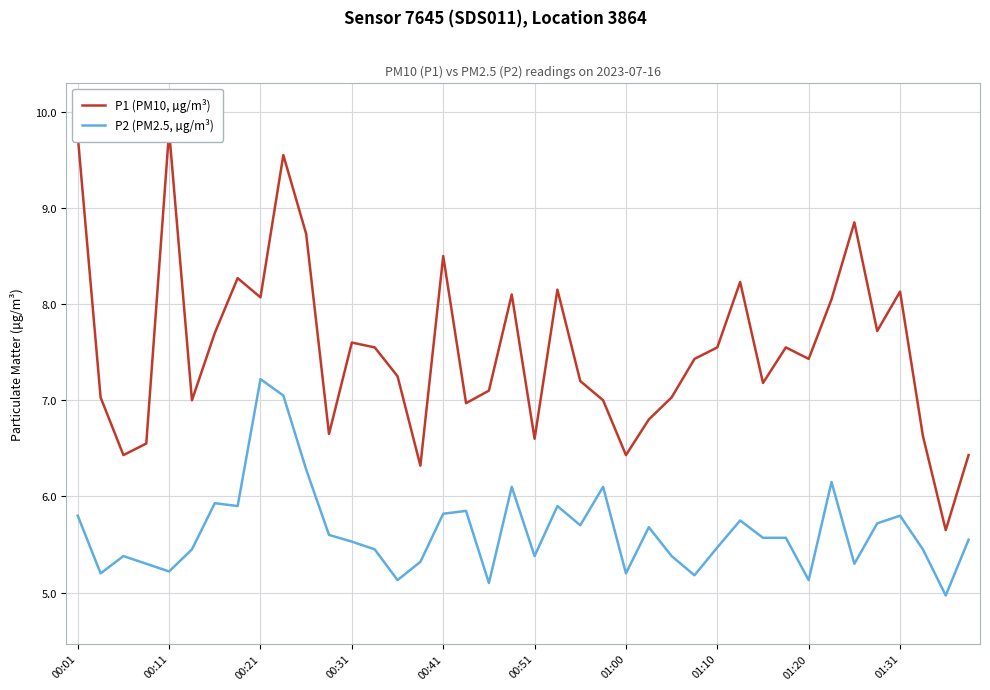

Reading left to right, list all the values displayed in this chart.

P1 (PM10, µg/m³): 9.8	7.0	6.4	6.5	9.8	7.0	7.7	8.3	8.1	9.6	8.7	6.7	7.6	7.5	7.2	6.3	8.5	7.0	7.1	8.1	6.6	8.2	7.2	7.0	6.4	6.8	7.0	7.4	7.5	8.2	7.2	7.5	7.4	8.1	8.8	7.7	8.1	6.6	5.7	6.4
P2 (PM2.5, µg/m³): 5.8	5.2	5.4	5.3	5.2	5.5	5.9	5.9	7.2	7.0	6.3	5.6	5.5	5.5	5.1	5.3	5.8	5.8	5.1	6.1	5.4	5.9	5.7	6.1	5.2	5.7	5.4	5.2	5.5	5.8	5.6	5.6	5.1	6.2	5.3	5.7	5.8	5.5	5.0	5.5